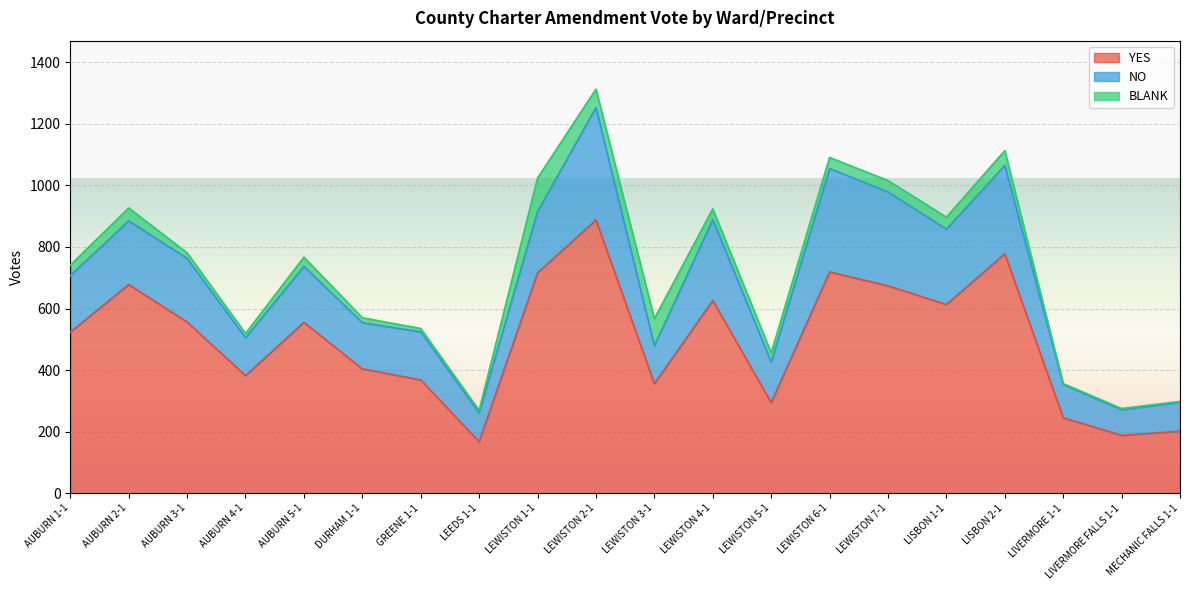

How many data points does each series have?

20